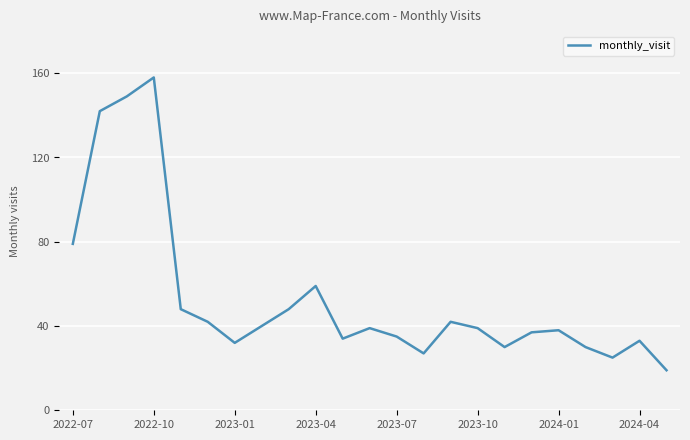

What is the greatest value displayed?

158